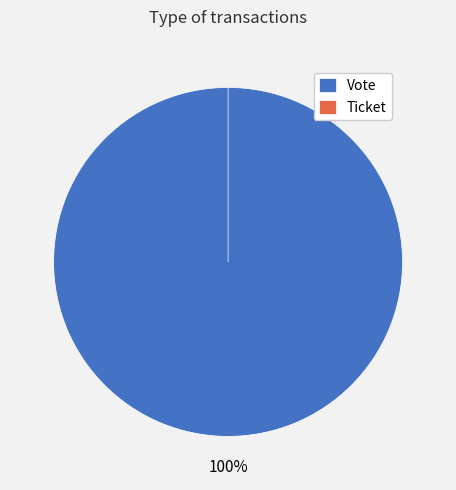

How many segments does this pie chart have?

2